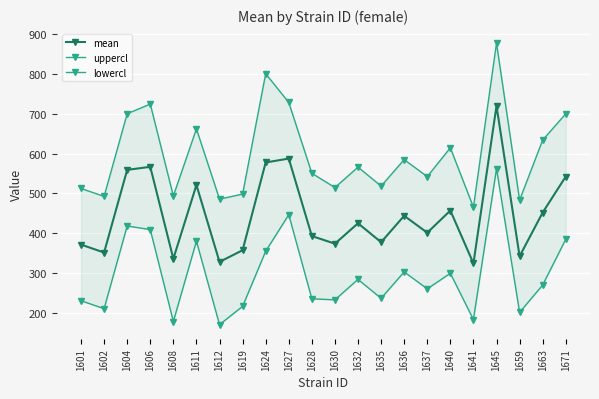

What is the total value across all series at 1608?

1006.6